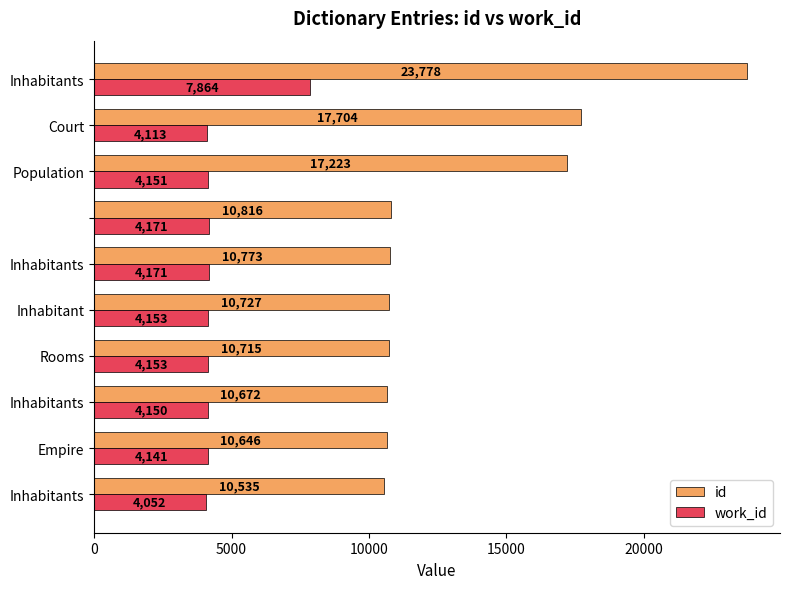

Rank the series by their maximum value, from highest to lowest.

id, work_id